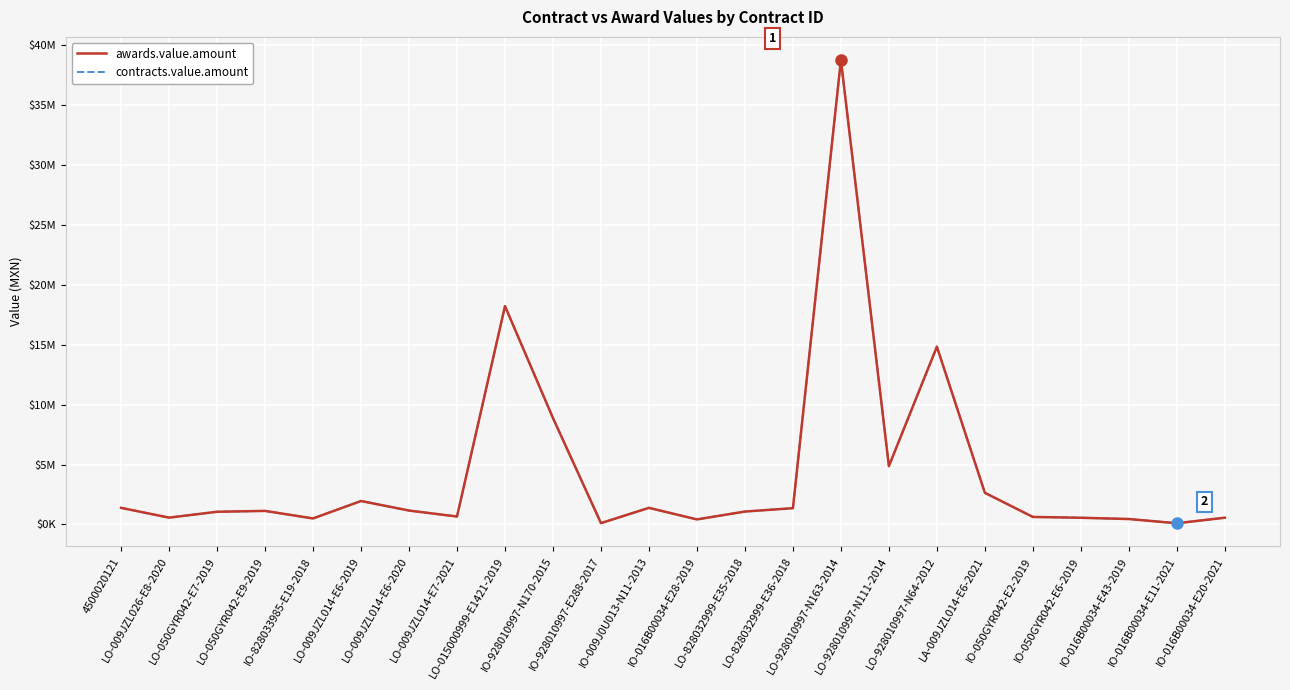

What is the total value across all series at IO-928010997-E288-2017?

228495.7